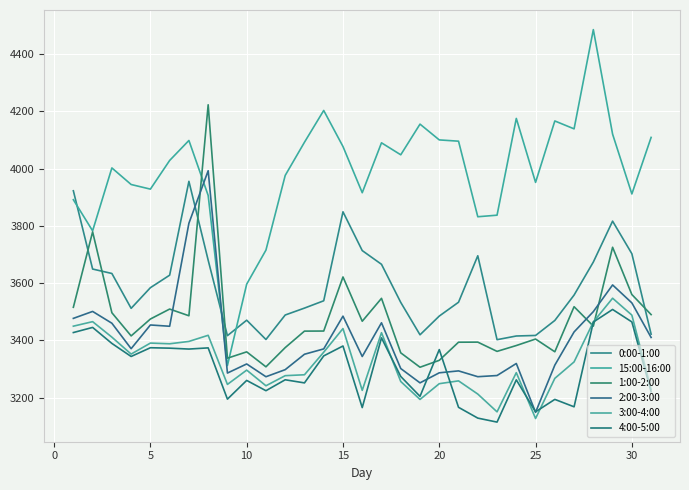

What is the difference between the maximum and minimum values in the 4:00-5:00 series?

393.3